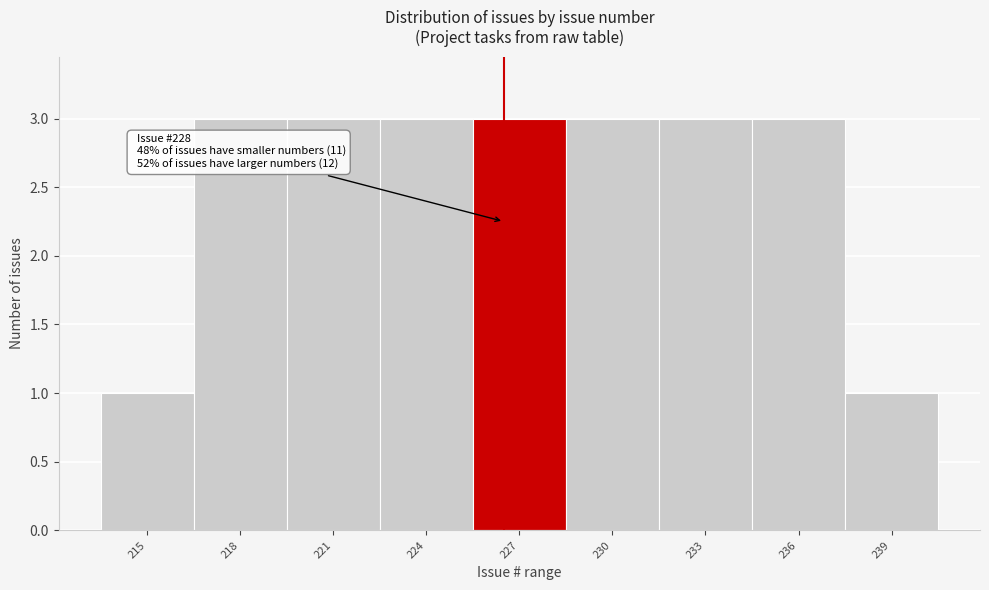

Reading left to right, extract all data points from this chart.

1	3	3	3	3	3	3	3	1